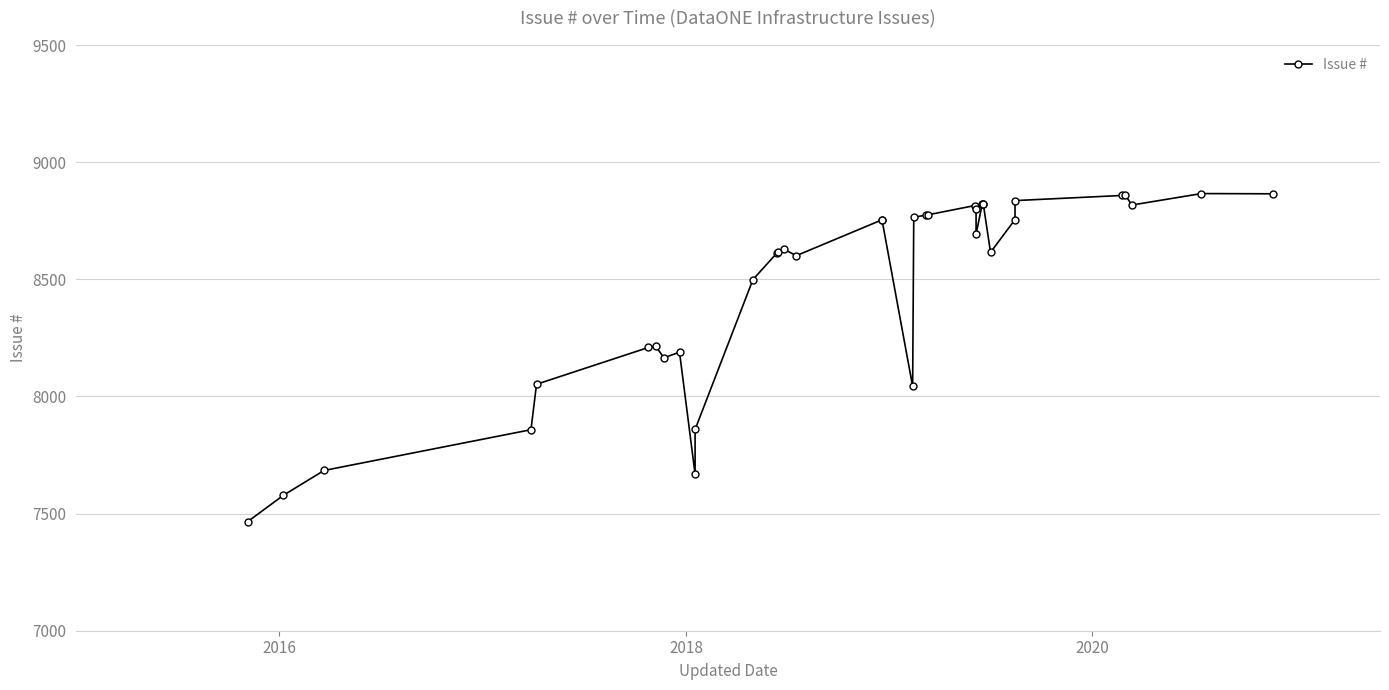

What is the sum of all values?

305009